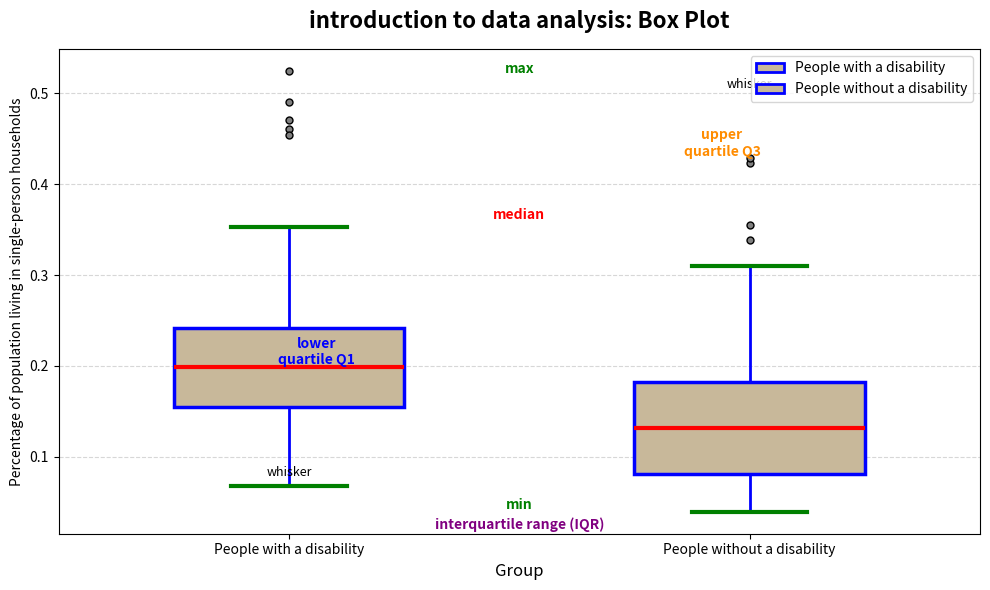

Reading left to right, transcribe this box plot: for each box, give where its median line is, the range the box spans, and where its two whiskers end, as read against the y-axis. The values are not printed on the chart, so give them approximately, as read against the axis.

People with a disability: median 0.20, box 0.16 to 0.24, whiskers 0.07 to 0.35
People without a disability: median 0.13, box 0.08 to 0.18, whiskers 0.04 to 0.31